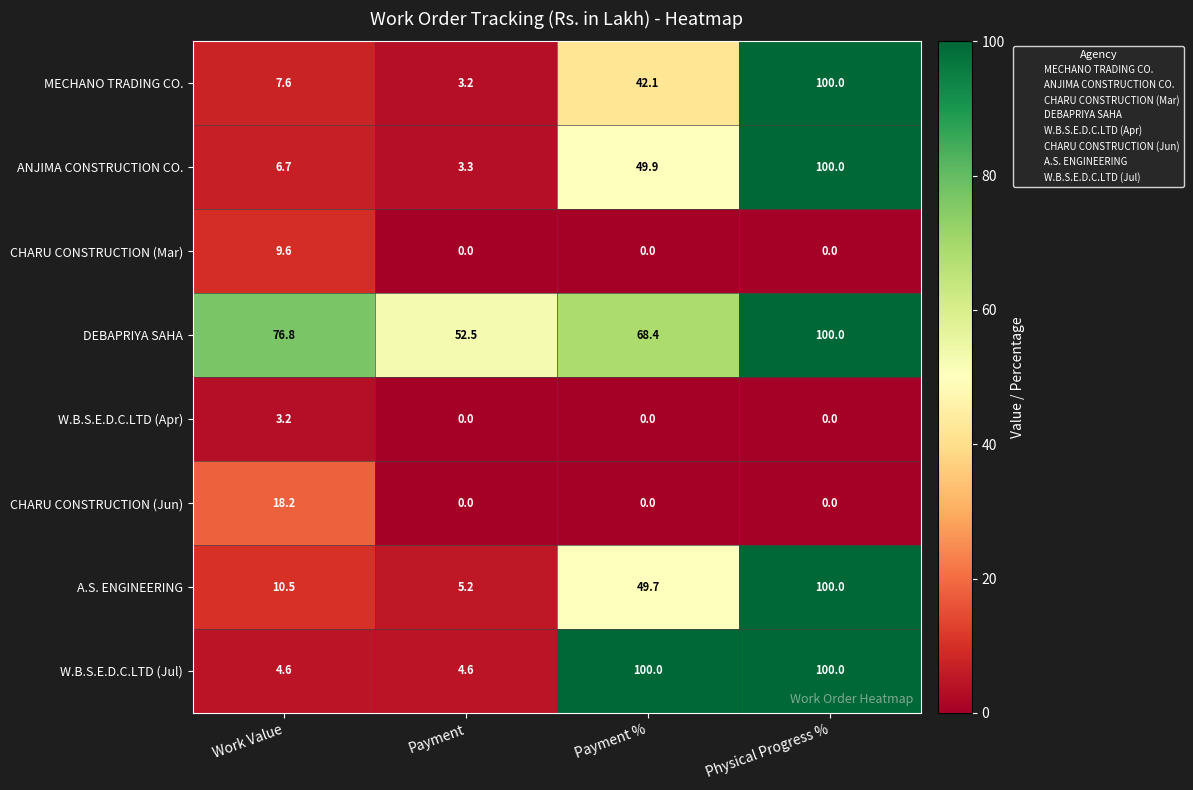

At which label is ANJIMA CONSTRUCTION CO. closest to 51?

Payment %